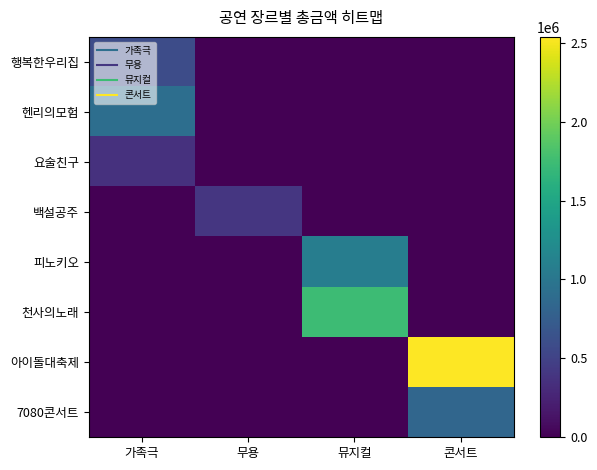

List the series in order of their peak value, lowest first.

요술친구, 백설공주, 행복한우리집, 7080콘서트, 헨리의모험, 피노키오, 천사의노래, 아이돌대축제